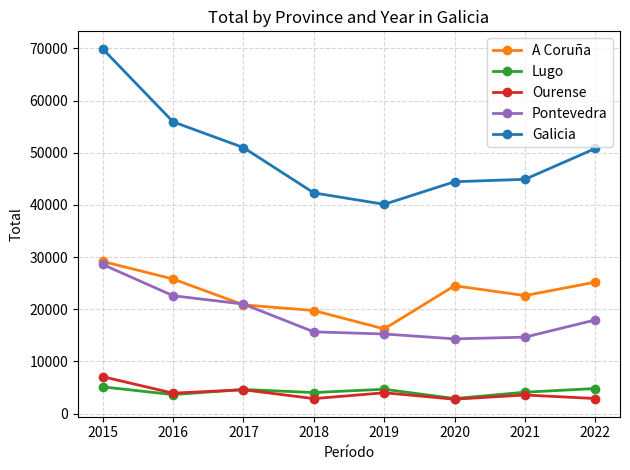

Which category has the highest value across all series?

2015